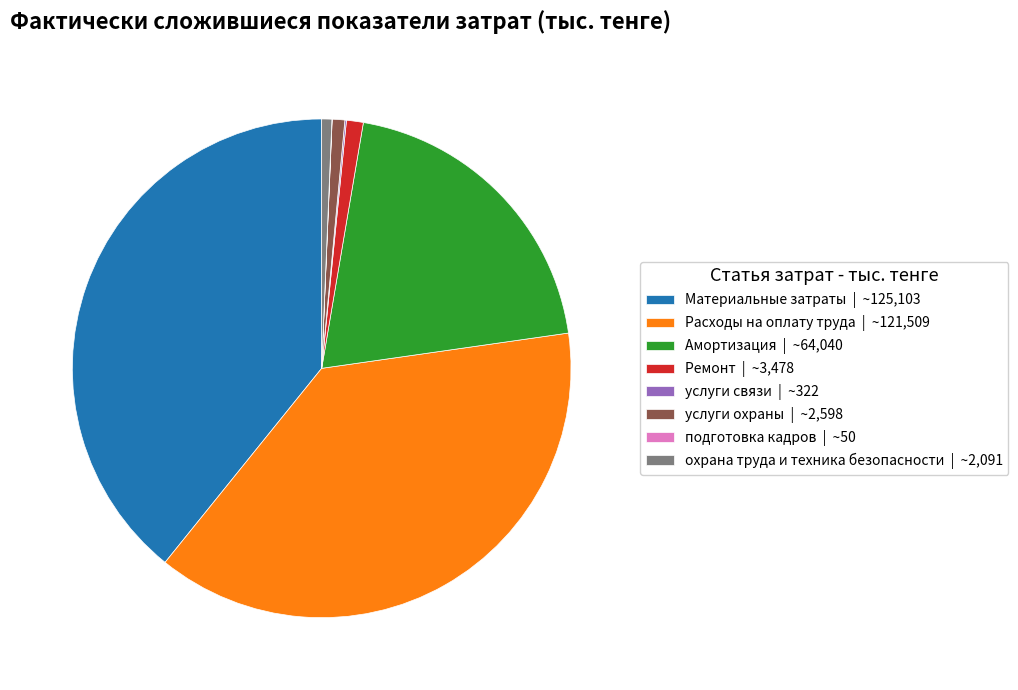

Do Материальные затраты | ~125,103 and Ремонт | ~3,478 together represent more than half of the pie?

No